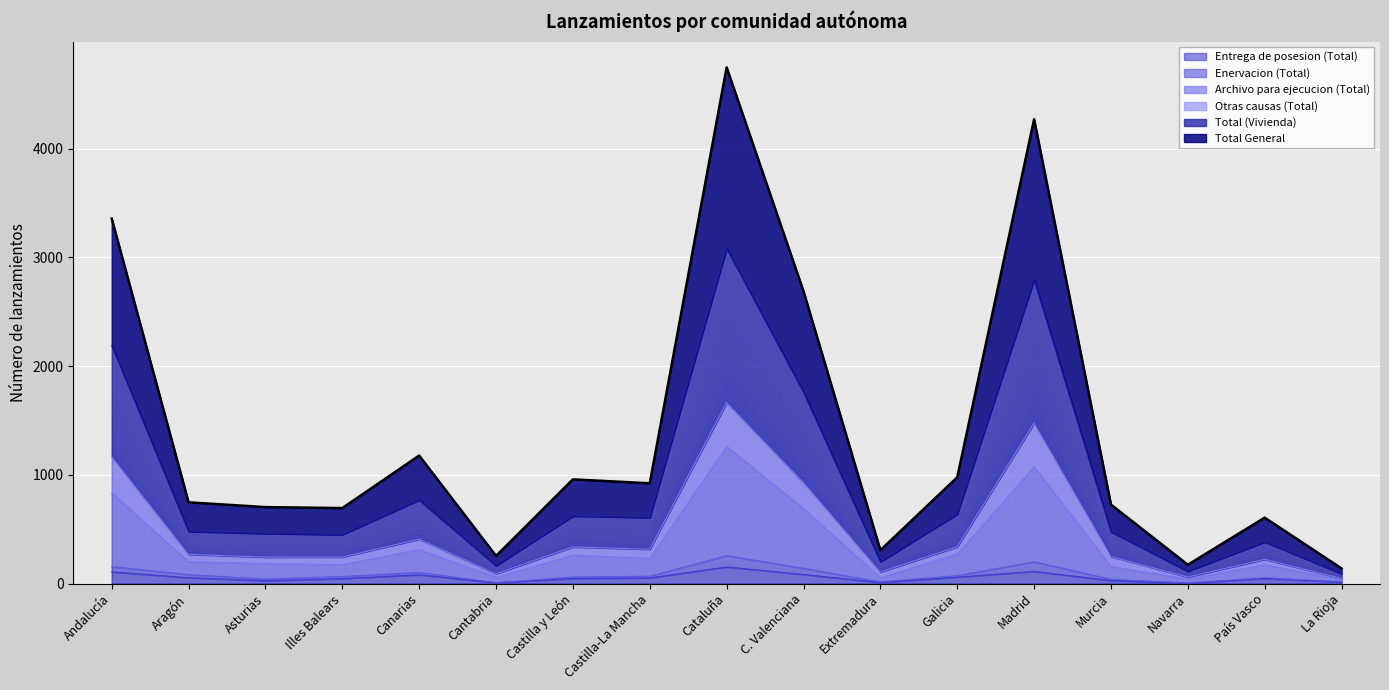

Which category has the highest value across all series?

Cataluña